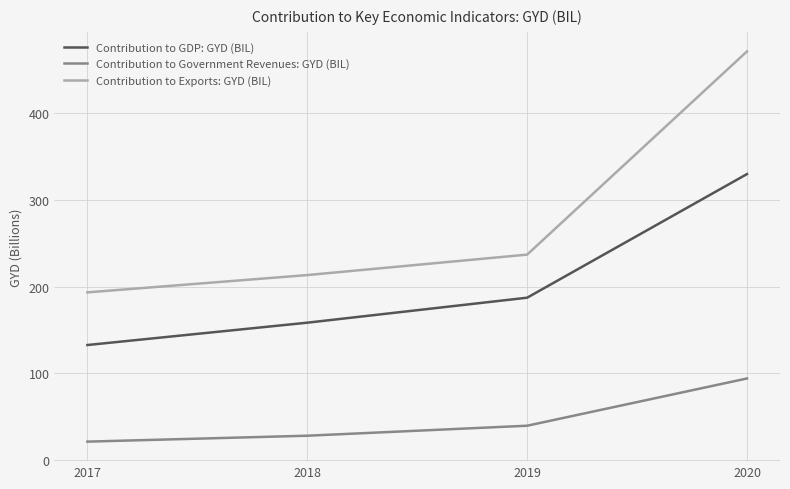

What is the average value of the Contribution to Exports: GYD (BIL) series?

278.8